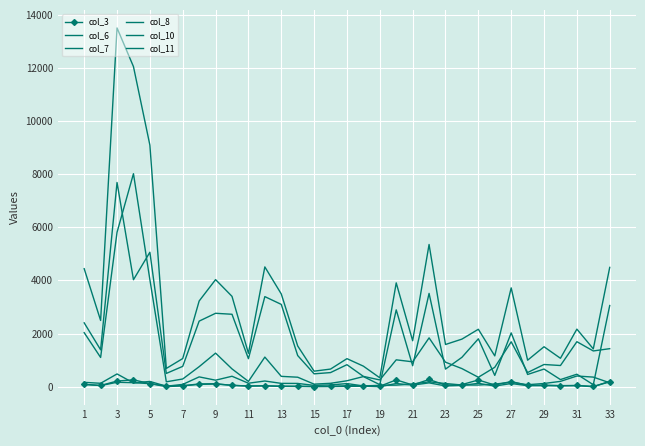

Which series ends up on top after the final intersection of col_10 and col_3?

col_10